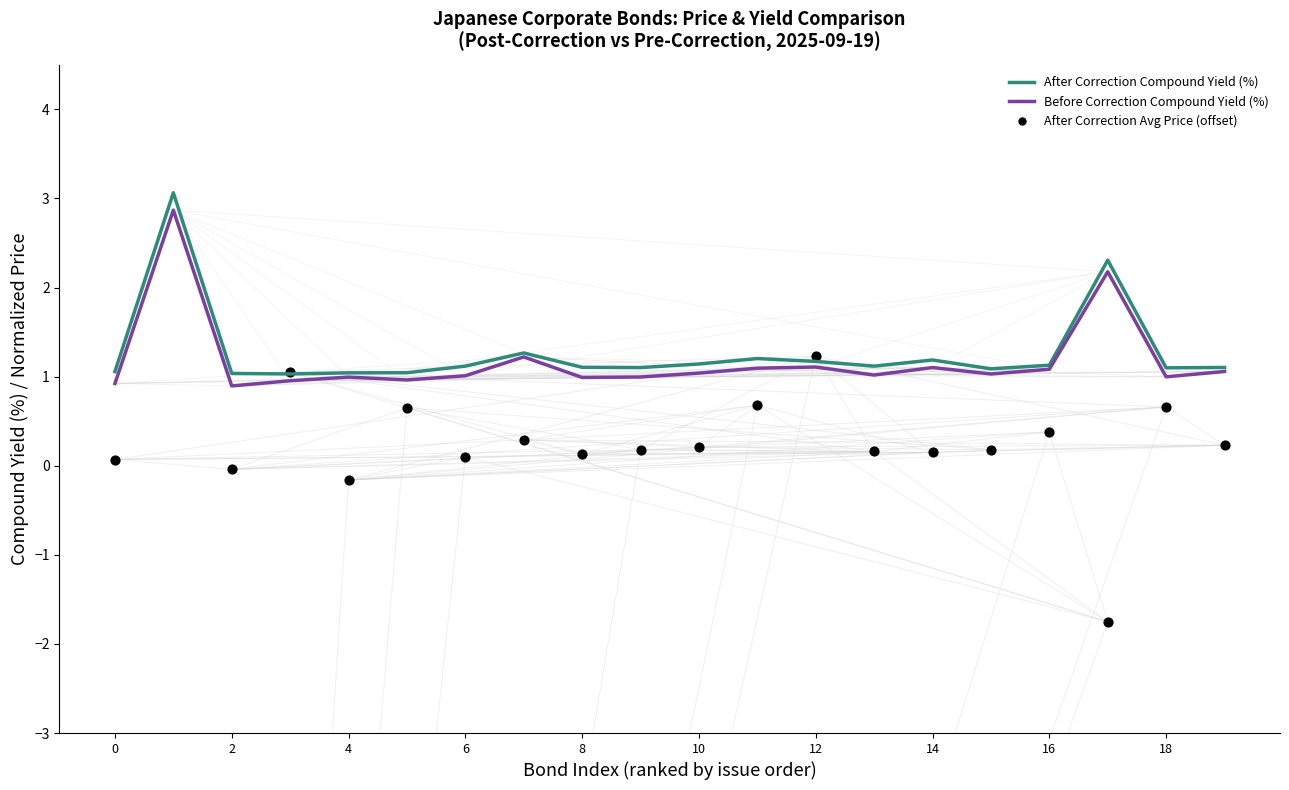

Which series contains the lowest Y value?

After Correction Avg Price (offset)